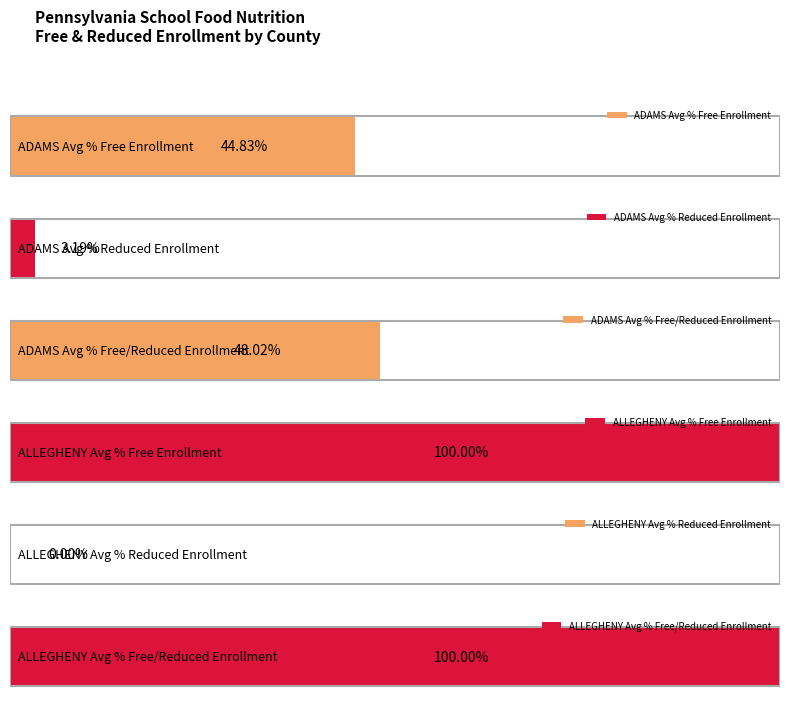

How many bars are there in total?

6